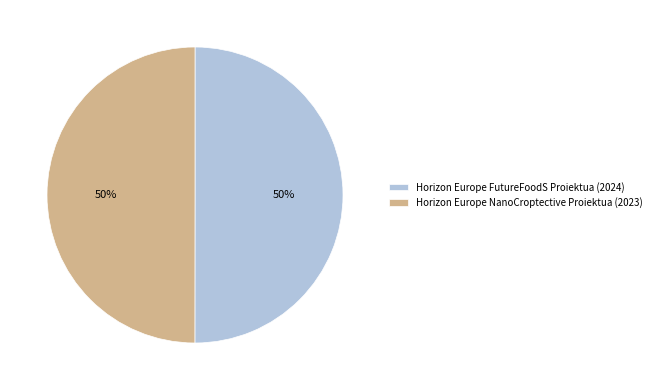

What is the ratio of the value at Horizon Europe NanoCroptective Proiektua (2023) to the value at Horizon Europe FutureFoodS Proiektua (2024)?

1.0